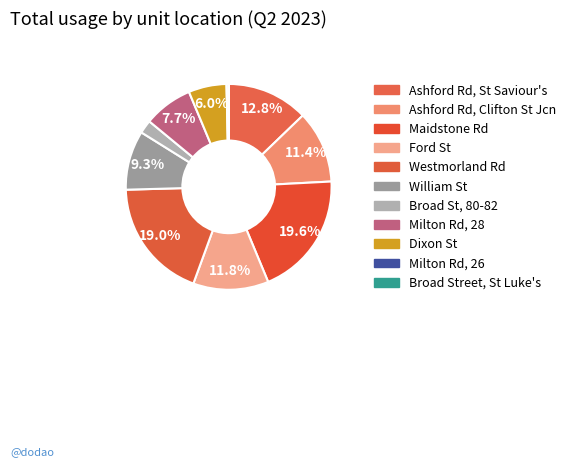

Do Milton Rd, 28 and Maidstone Rd together represent more than half of the pie?

No